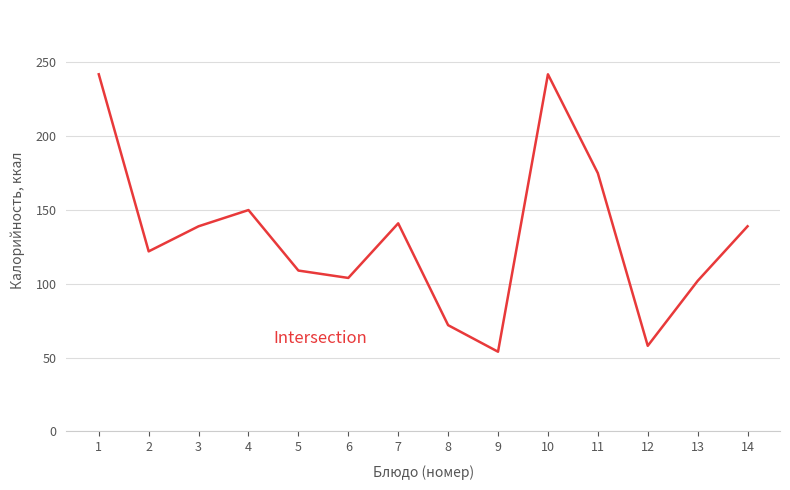

What is the smallest value displayed?

54